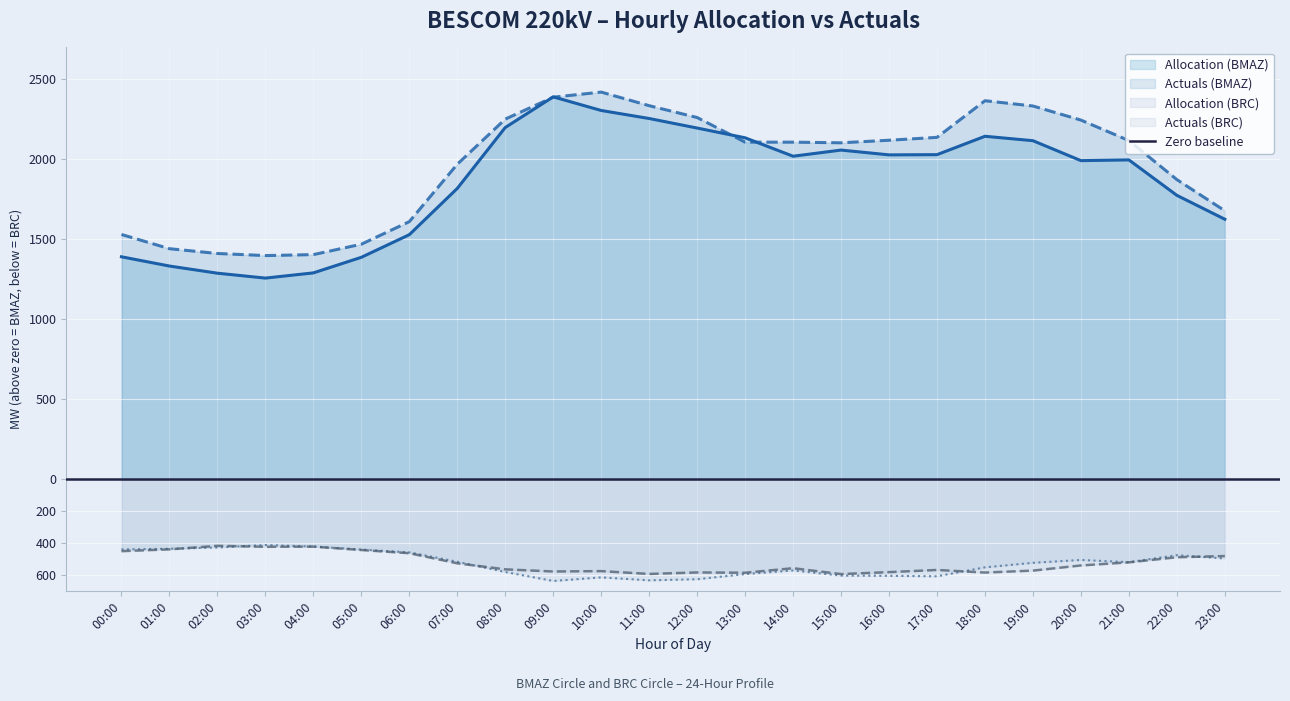

List the series in order of their peak value, highest first.

Actuals (BMAZ), Allocation (BMAZ), Allocation (BRC), Actuals (BRC)